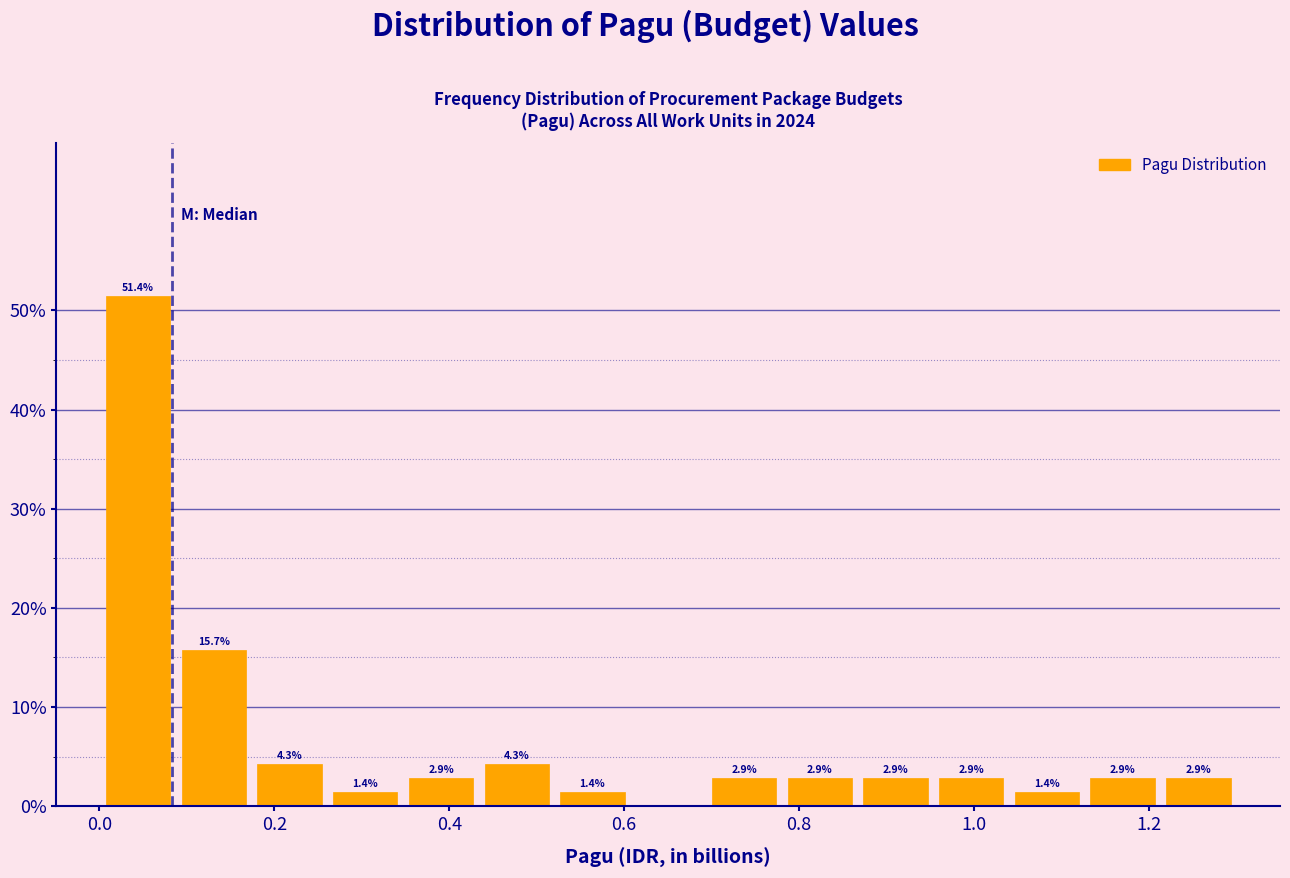

Which range on the x-axis has the tallest bar?

0.00 to 0.08